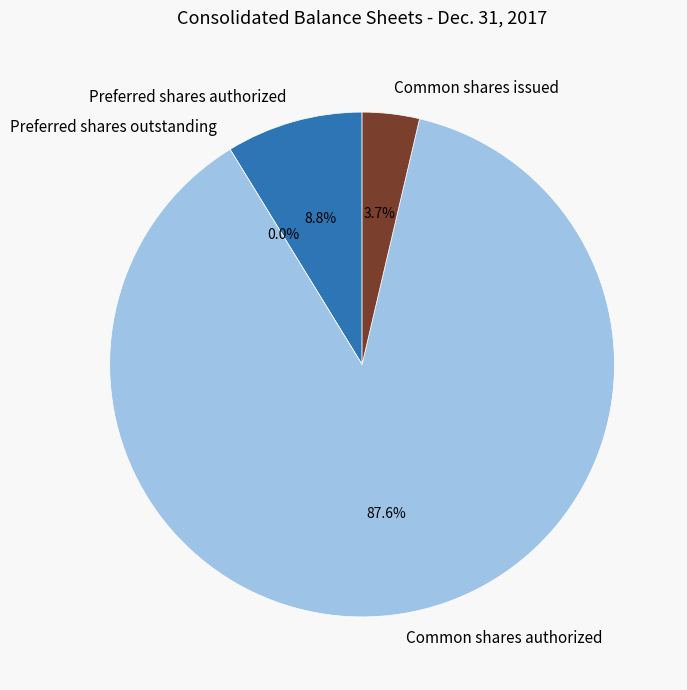

What is the total percentage of Common shares authorized and Preferred shares outstanding?

87.6%